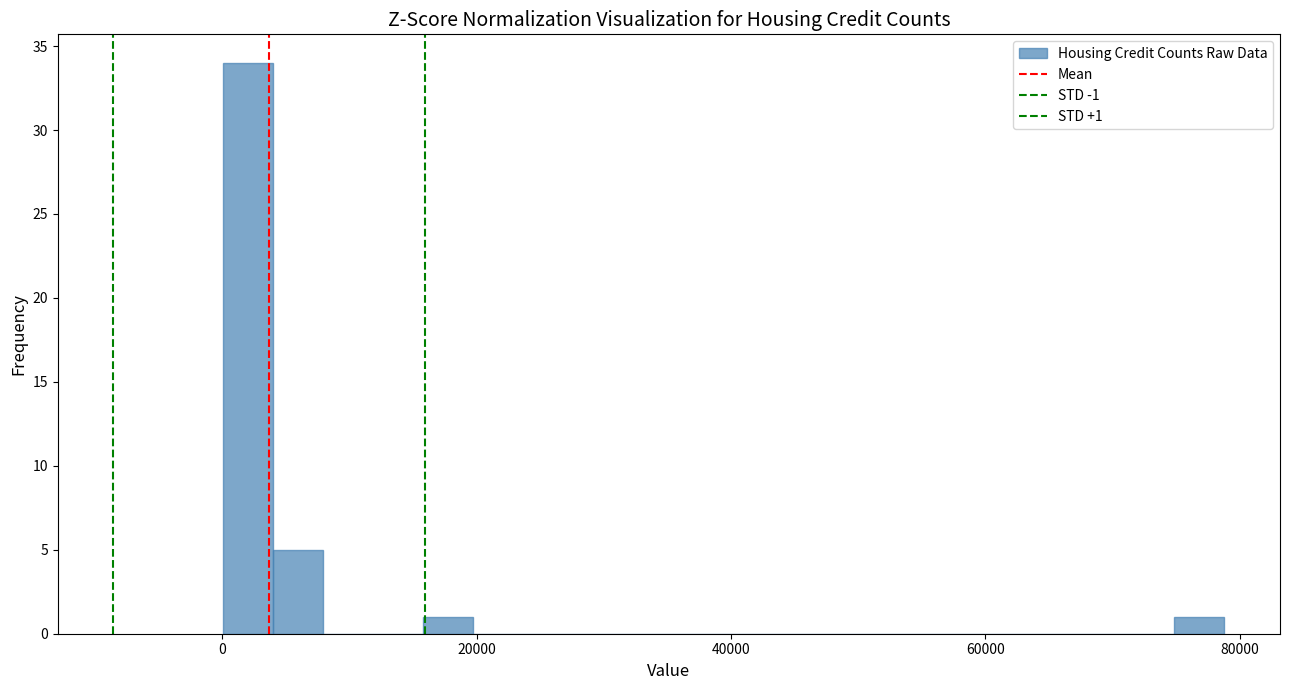

Read against the x-axis, roughly where is the centre of the tallest bar?

2000